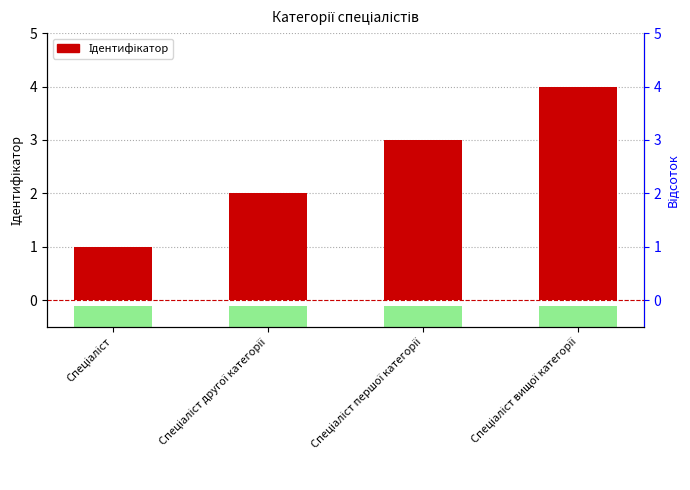

What is the maximum value shown in the chart?

4